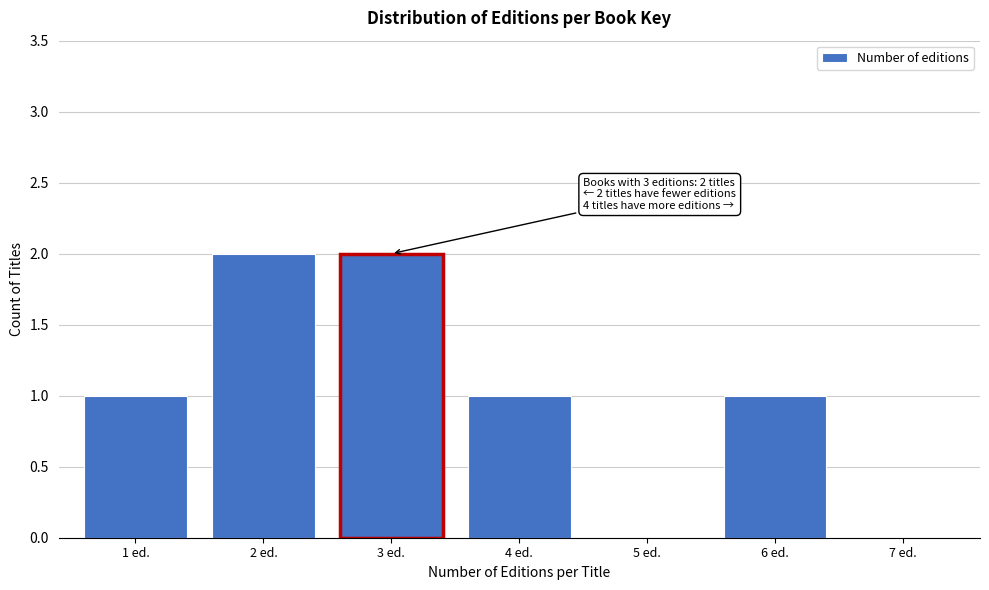

Reading left to right, extract all data points from this chart.

1 ed.=1	2 ed.=2	3 ed.=2	4 ed.=1	5 ed.=0	6 ed.=1	7 ed.=0